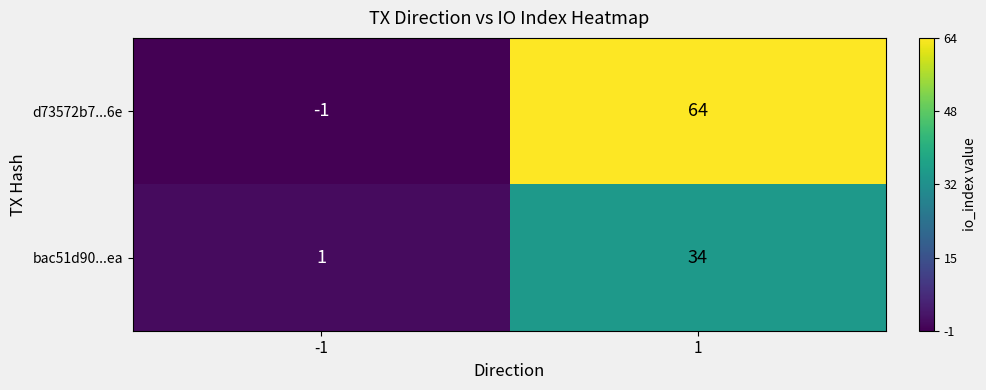

How many data points in bac51d90...ea are less than 34?

1